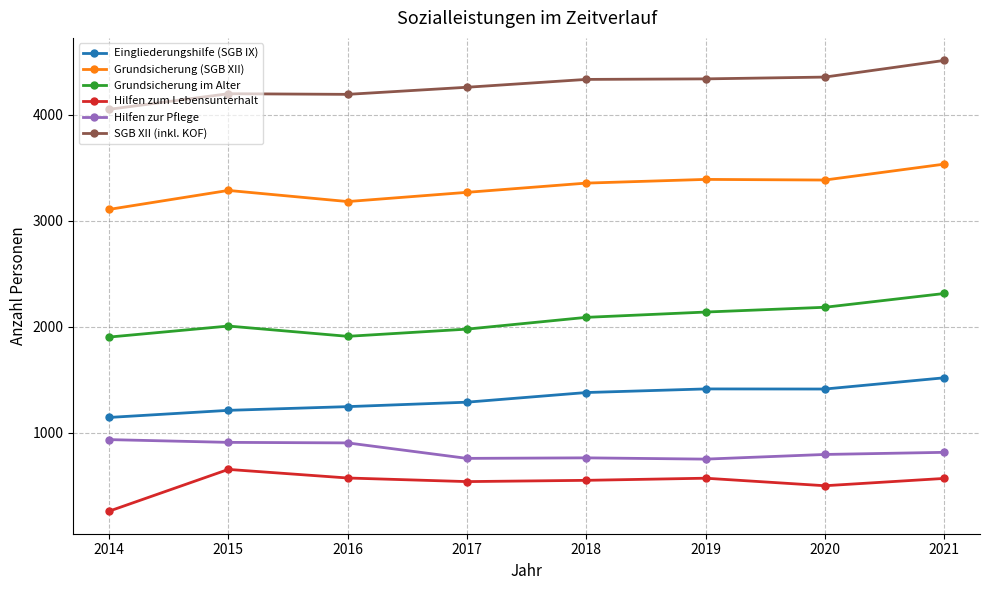

What is the highest value of the SGB XII (inkl. KOF) series?

4510